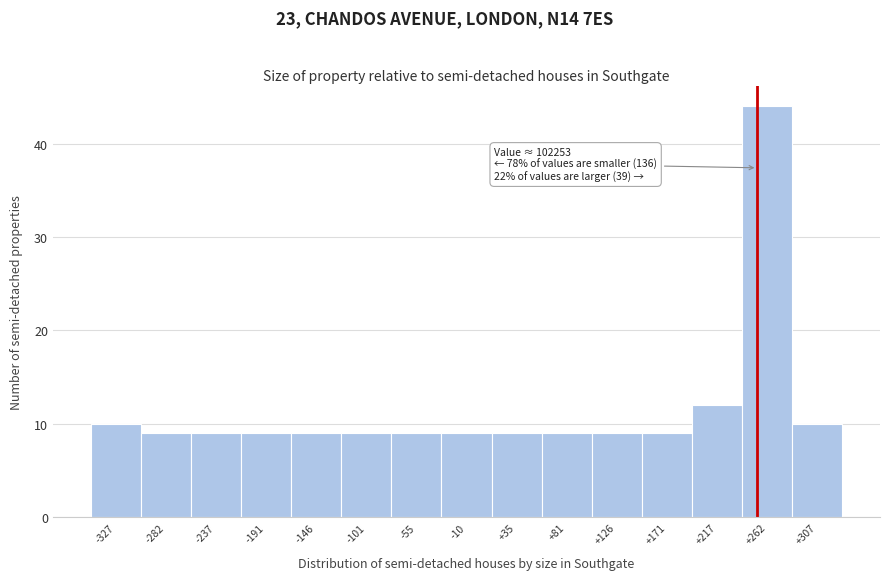

Reading left to right, what are all the values shown in this chart?

10	9	9	9	9	9	9	9	9	9	9	9	12	44	10